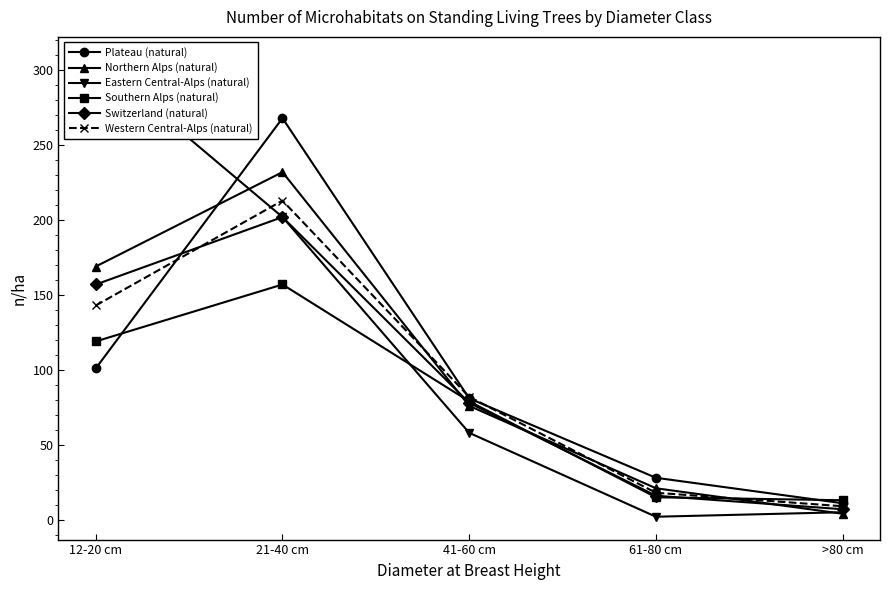

List the labels in order of Switzerland (natural) value, largest first.

21-40 cm, 12-20 cm, 41-60 cm, 61-80 cm, >80 cm